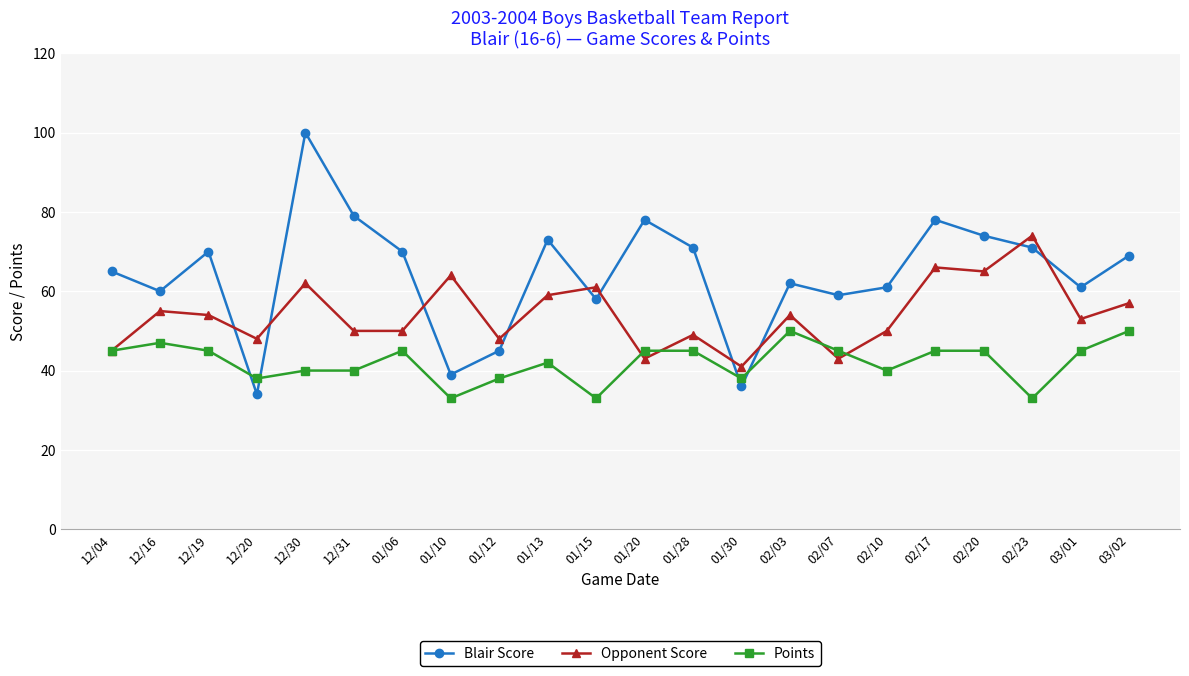

Count the number of categories in the chart.

22